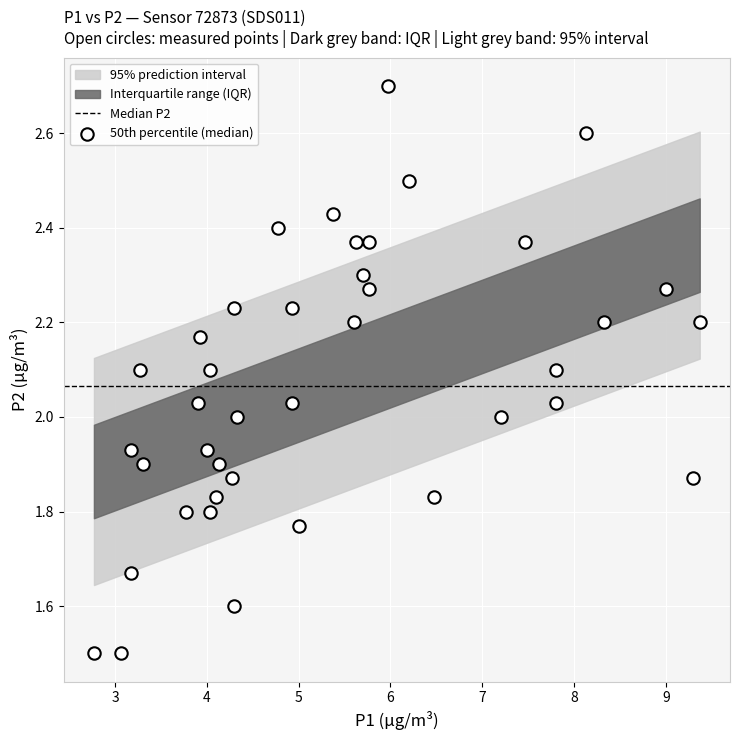

What is the range of X values (max minus min)?

6.6